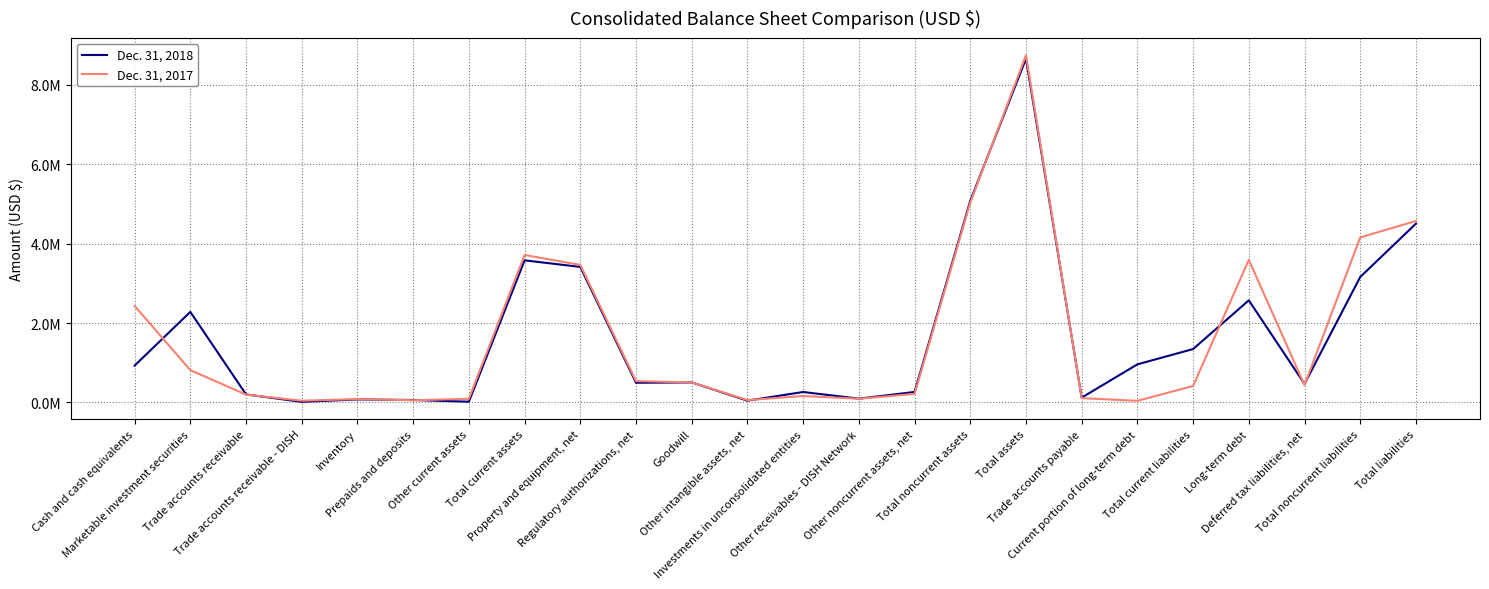

The value of Dec. 31, 2018 at Other current assets is 18539. True or false?

True